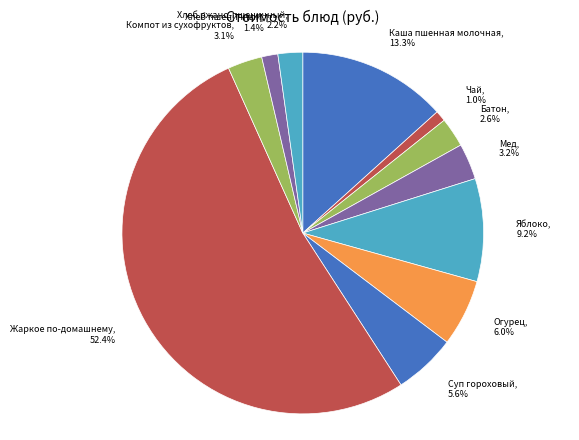

How much of the chart is everything except Яблоко?

90.8%